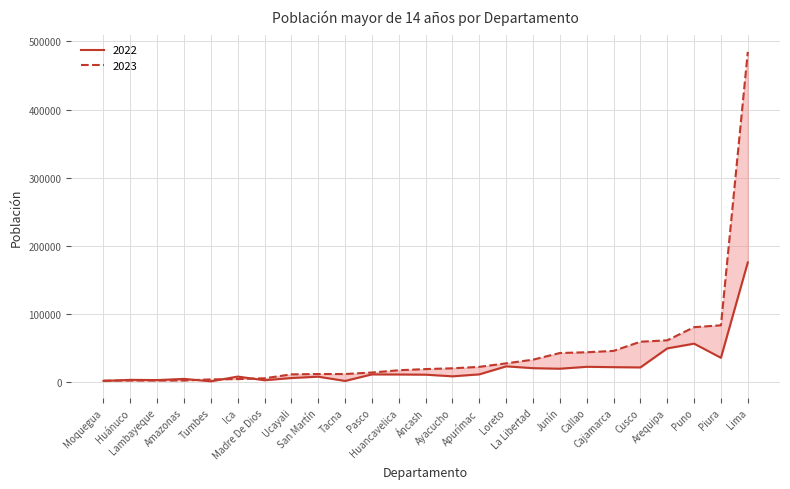

What is the greatest value displayed?

484485